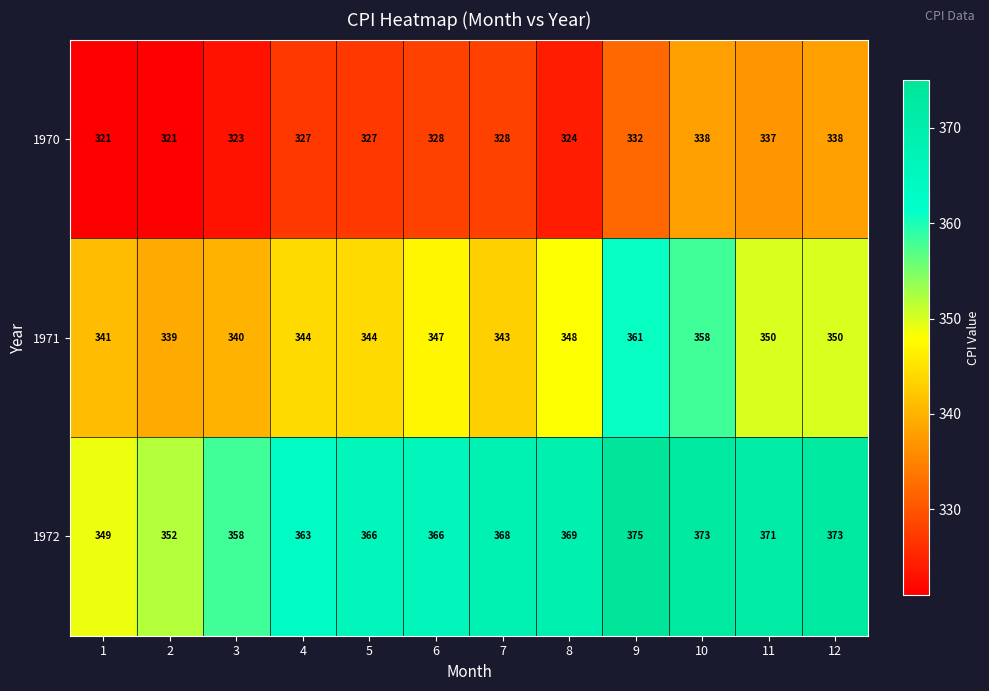

At how many categories does at least one series exceed 324?

12